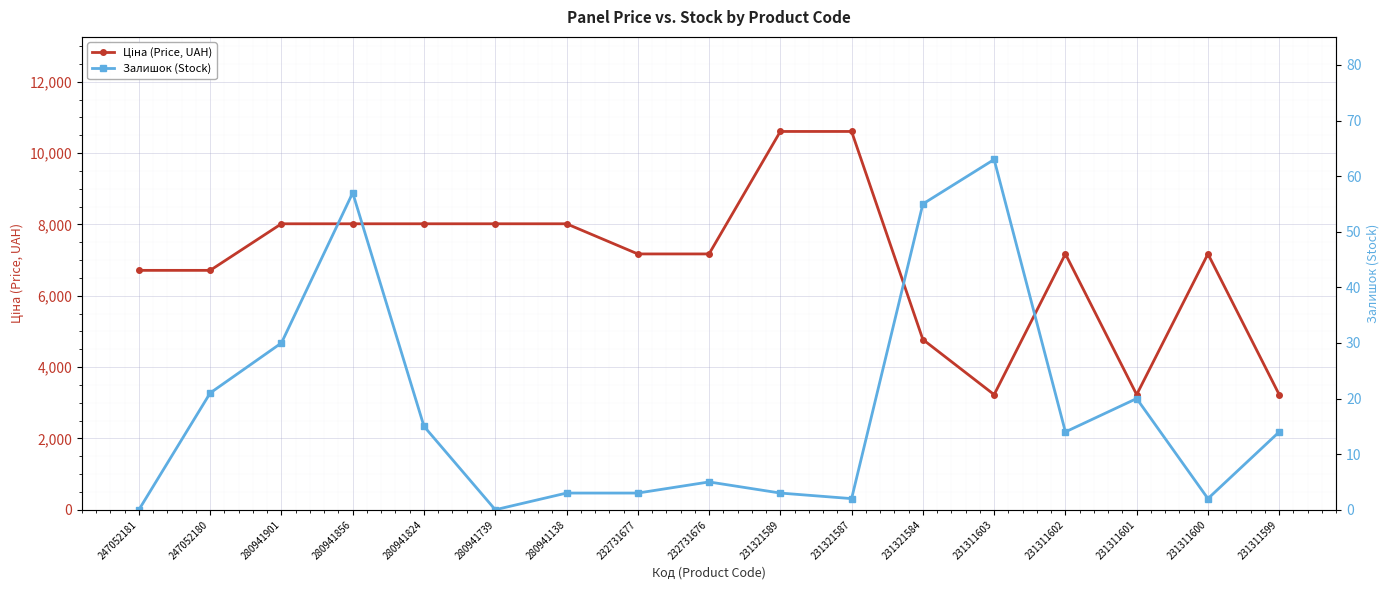

How many interior local peaks does the Залишок (Stock) series have?

4